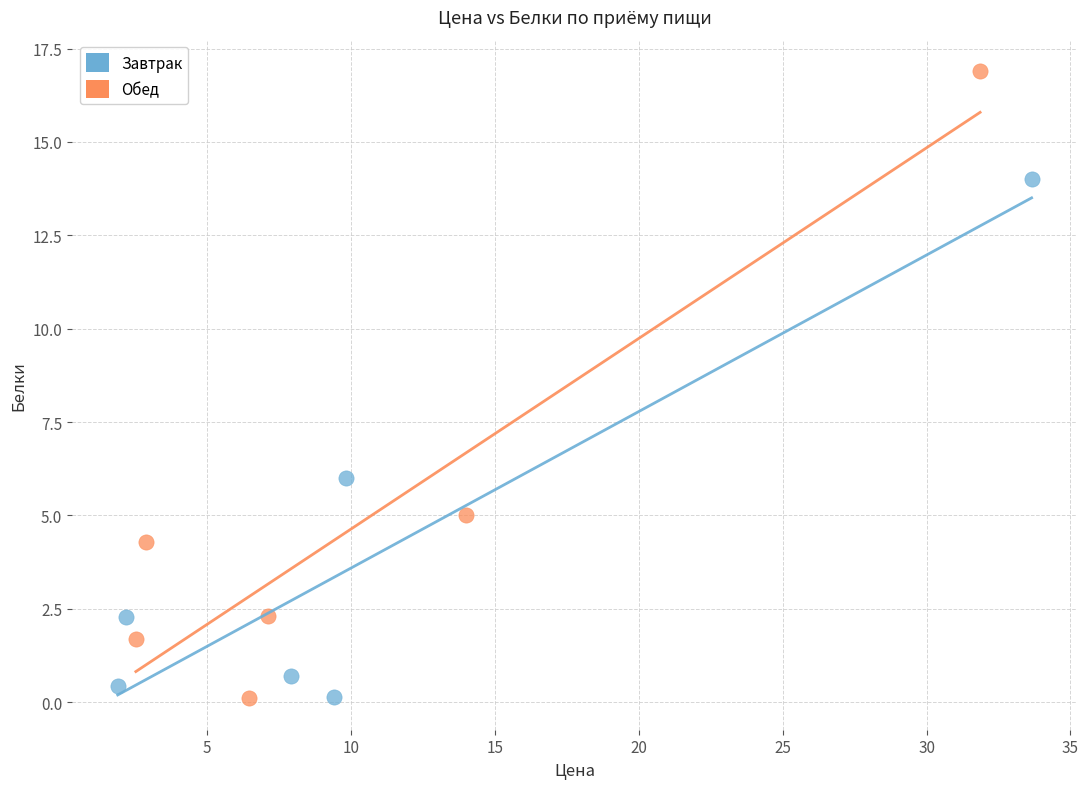

Which series reaches the maximum Y coordinate?

Обед